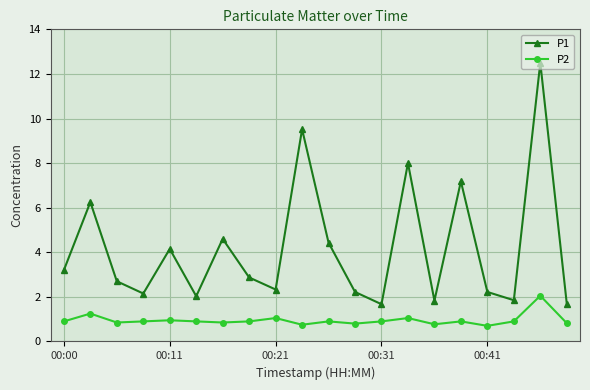

What is the value of the P1 point at the 18th from the left?

1.9